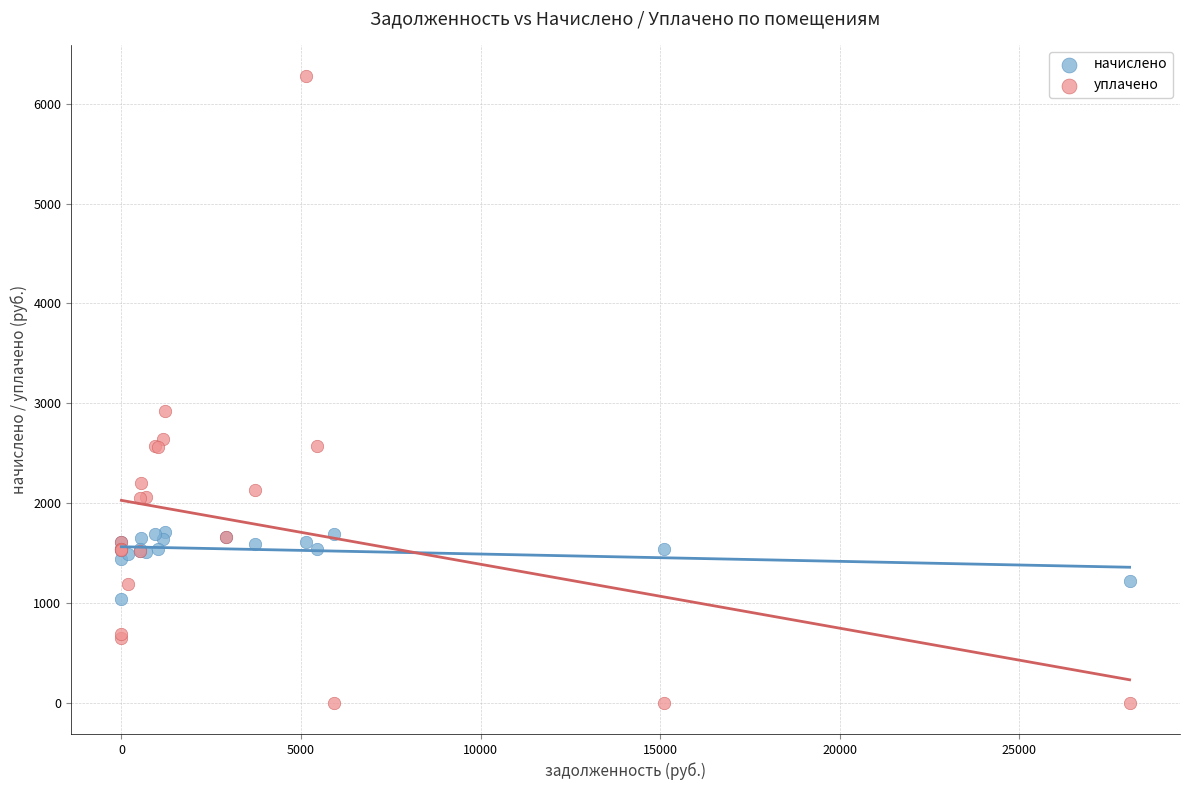

Across all series, what Y value is closest to 3138?

2921.0